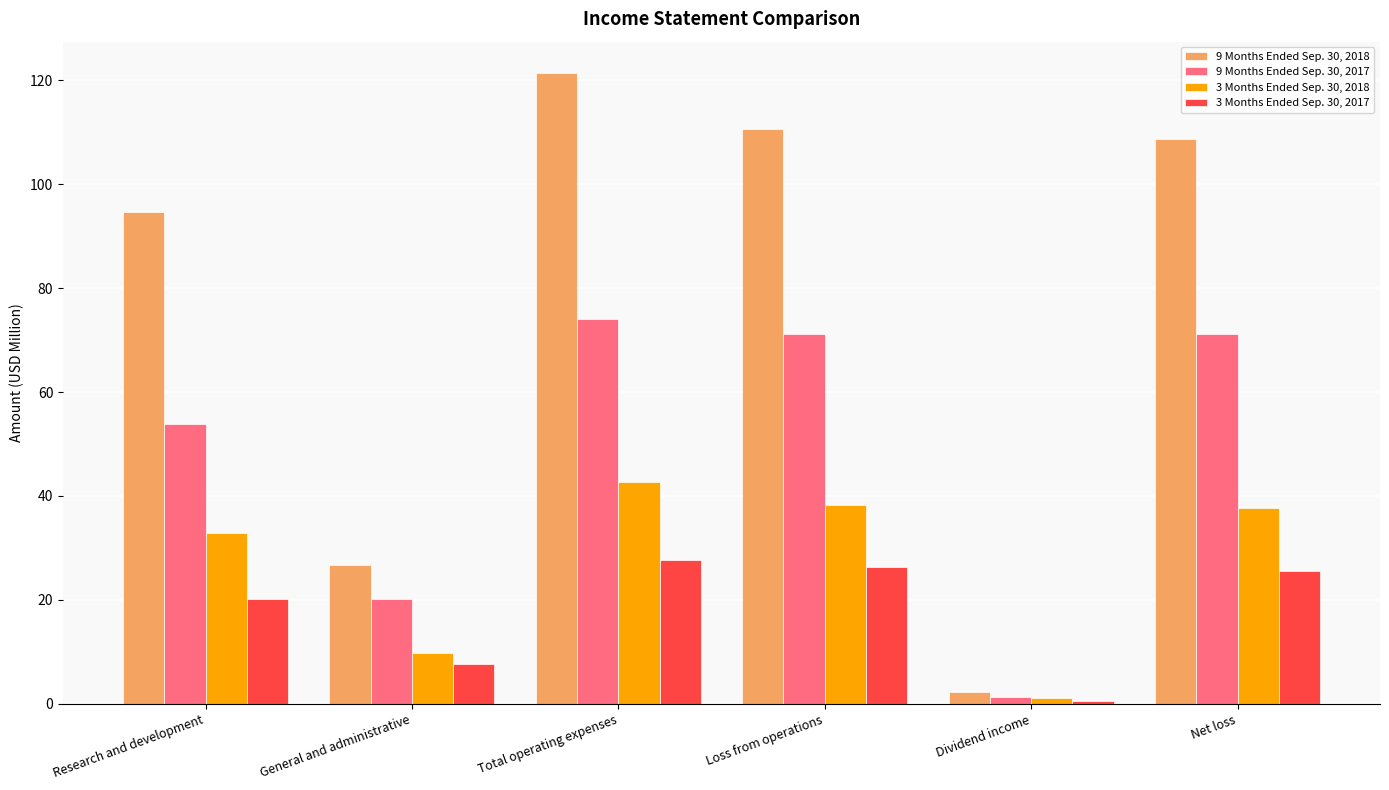

What is the maximum value shown in the chart?

121.4